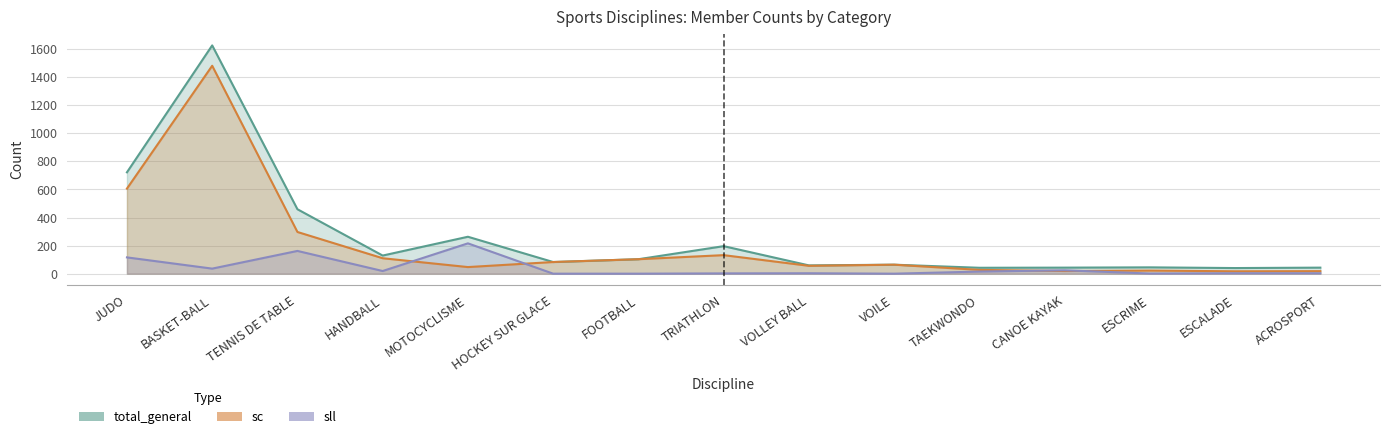

The value of sc at MOTOCYCLISME is 47. True or false?

True